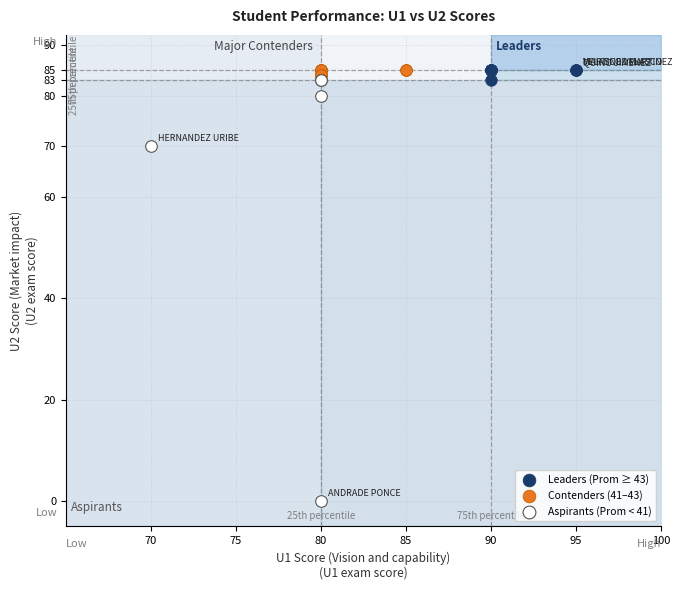

Which series contains the lowest Y value?

Aspirants (Prom < 41)